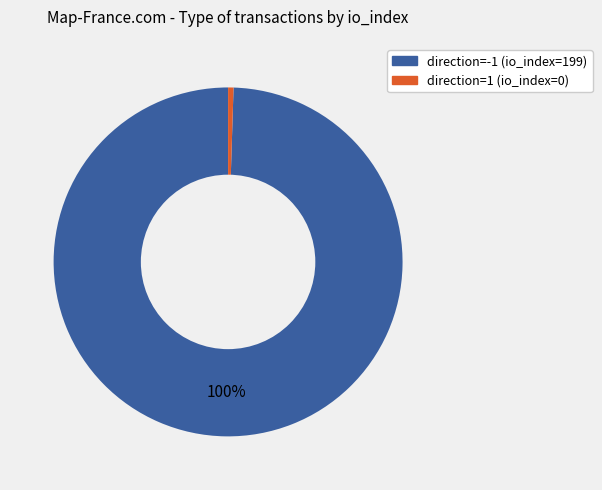

Is the sum of direction=1 (io_index=0) and direction=-1 (io_index=199) greater than half?

Yes